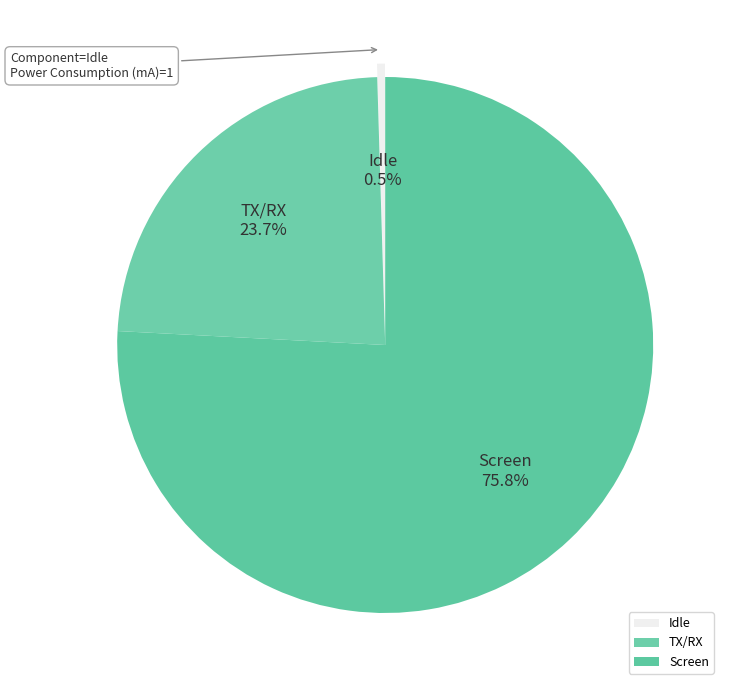

What percentage is the Screen slice, to the nearest percent?

76%